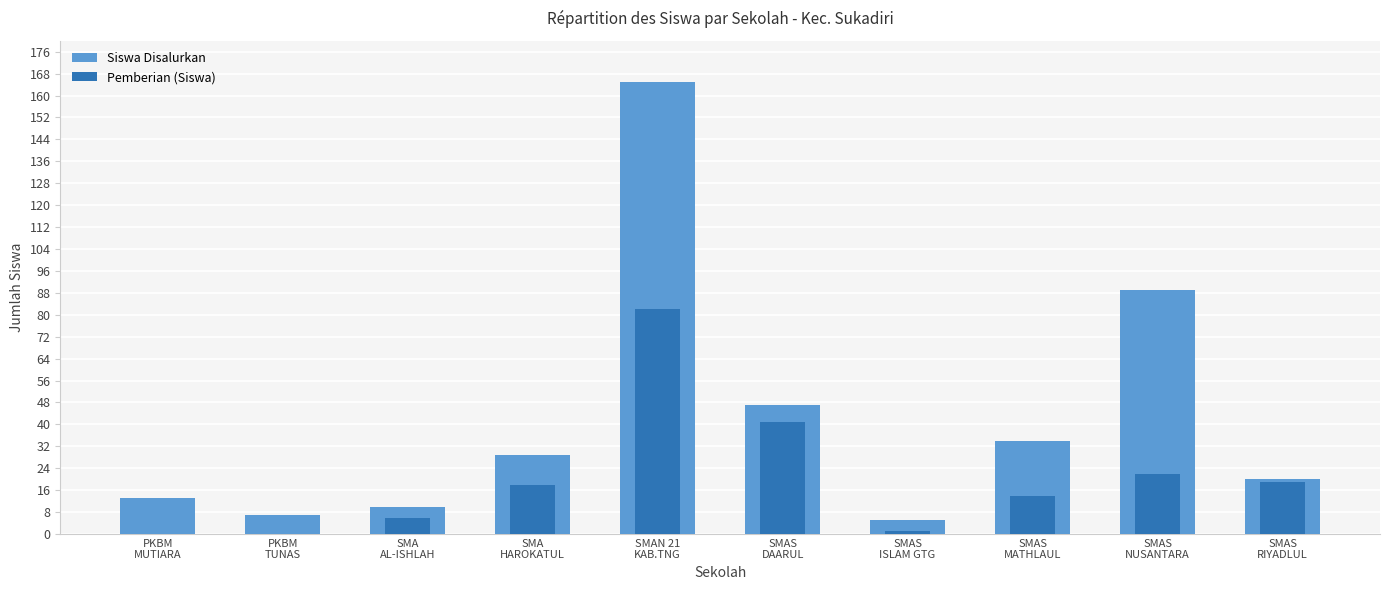

Which series changed the most between SMAN 21
KAB.TNG and SMAS
ISLAM GTG?

Siswa Disalurkan